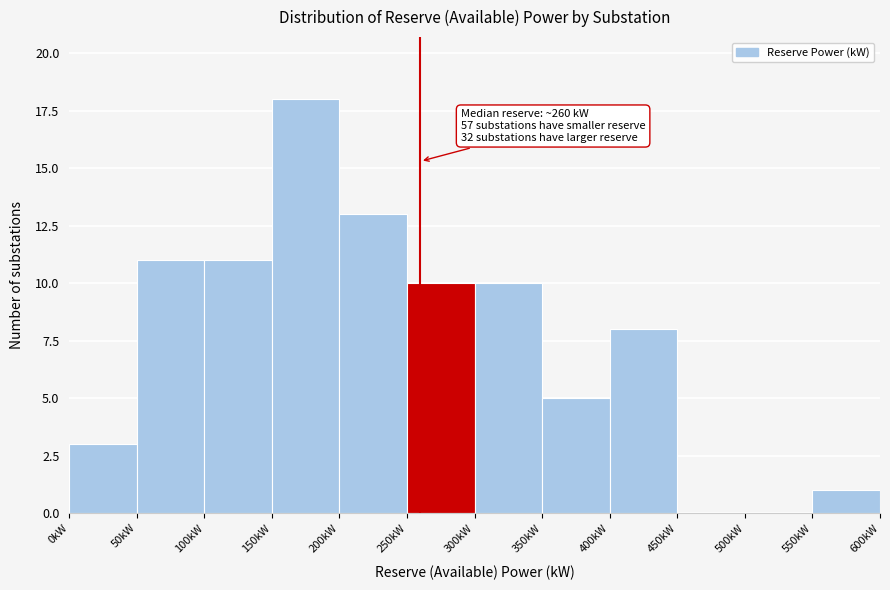

Over which range of the x-axis is the bar tallest?

150 to 200